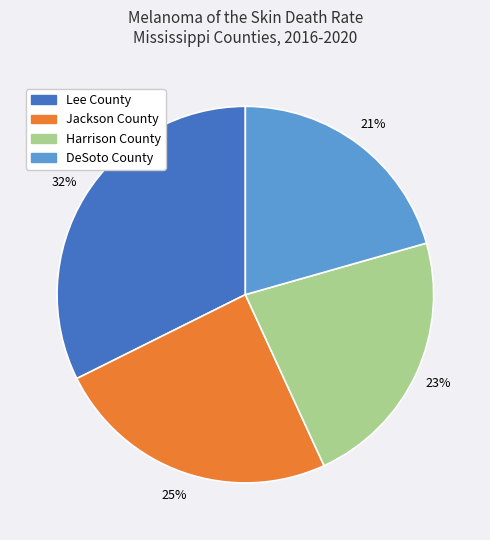

Combined, do Lee County and Harrison County account for over 50%?

Yes